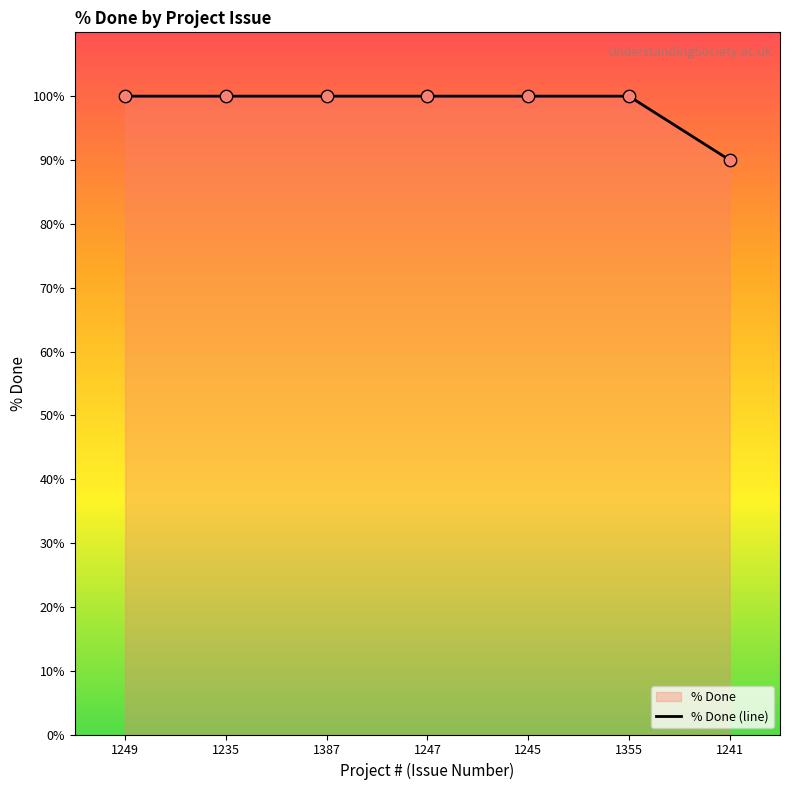

Which has a higher value, 1241 or 1247?

1247